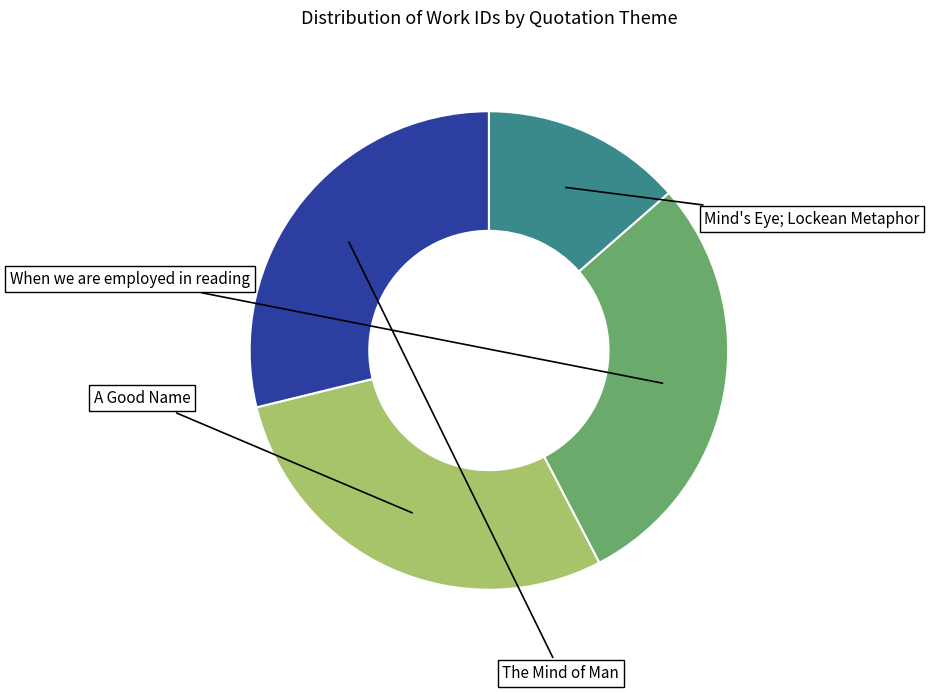

Which category has the biggest portion of the pie?

The Mind of Man